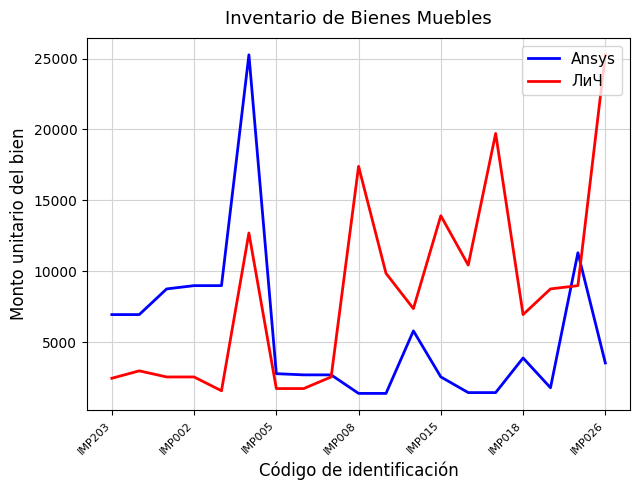

Which series has the largest total across all categories?

ЛиЧ